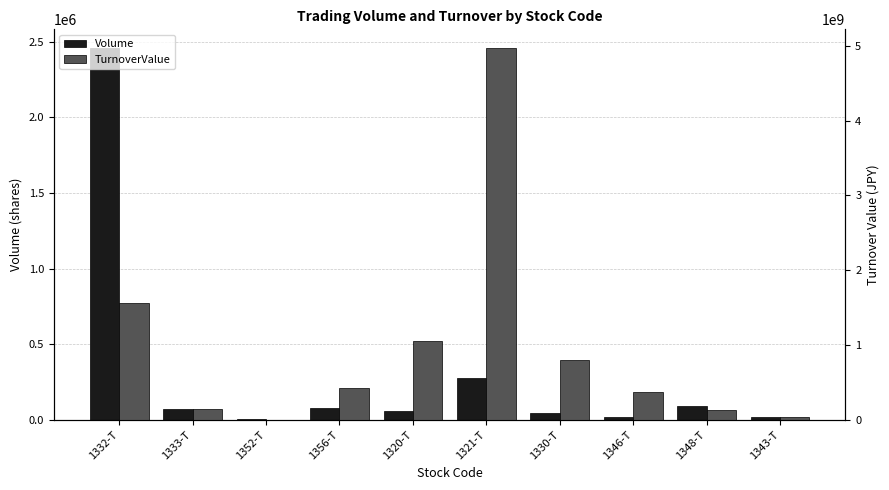

How many distinct data groups are displayed?

2